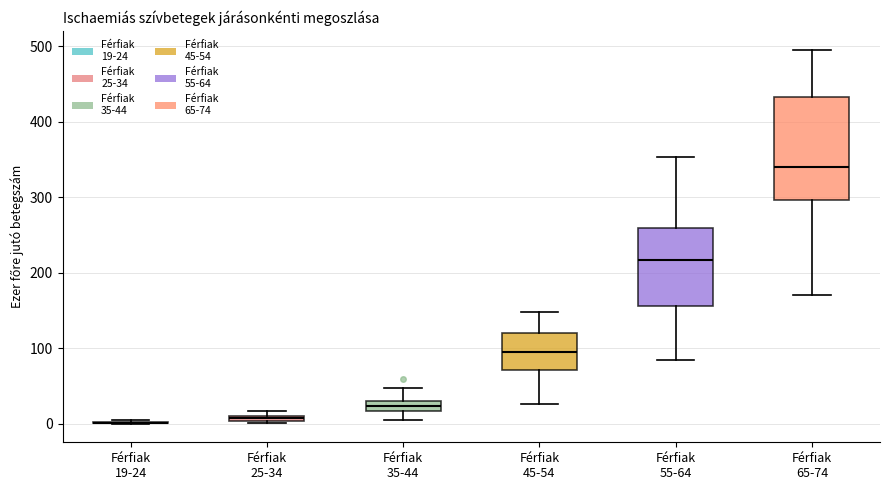

Where is the upper edge of the box for Férfiak 65-74 on the y-axis? The values are not printed on the chart, so give them approximately, as read against the axis.

430